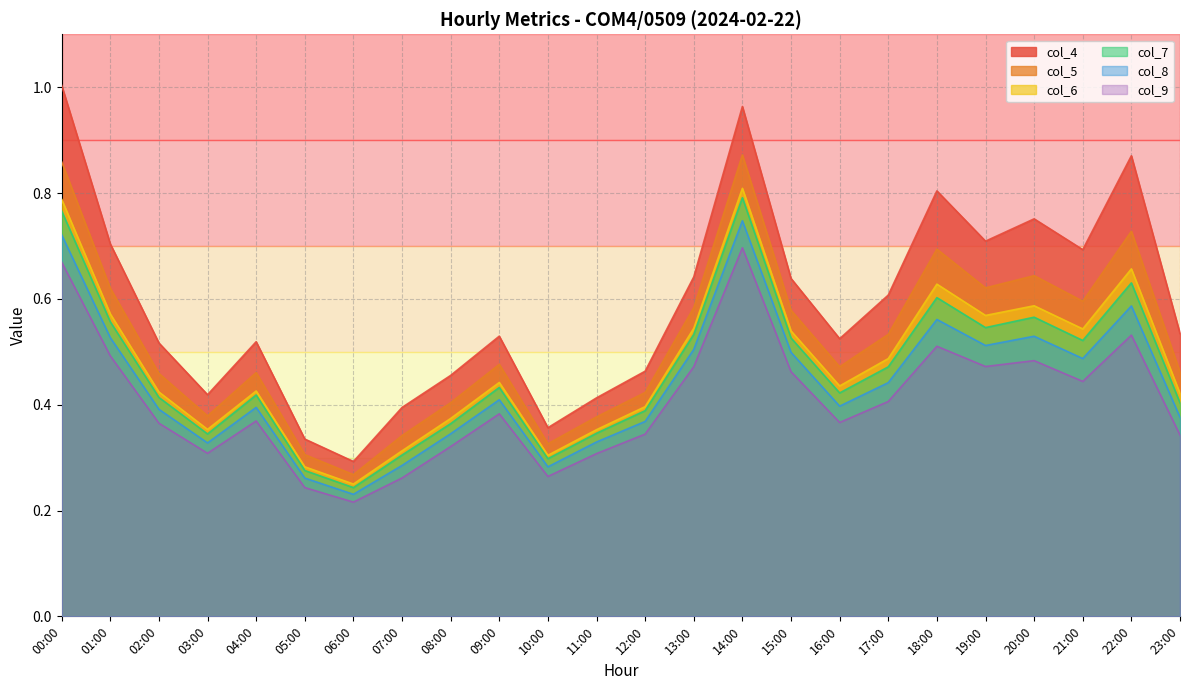

What is the highest value of the col_6 series?

0.8